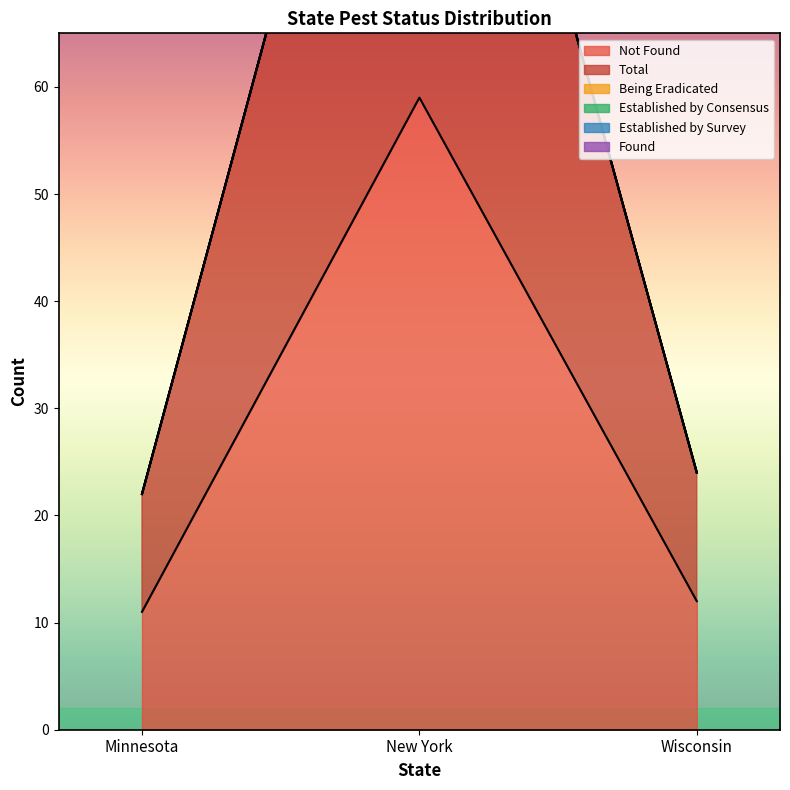

Between New York and Wisconsin, which series saw the biggest shift?

Not Found